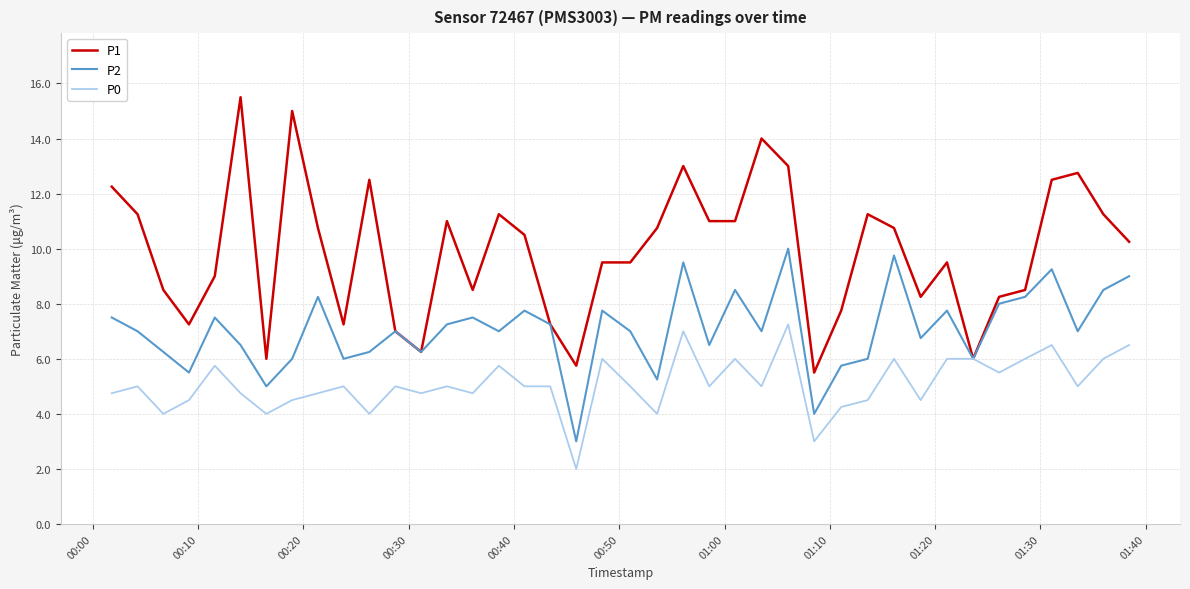

Rank the series by their average value, from lowest to highest.

P0, P2, P1